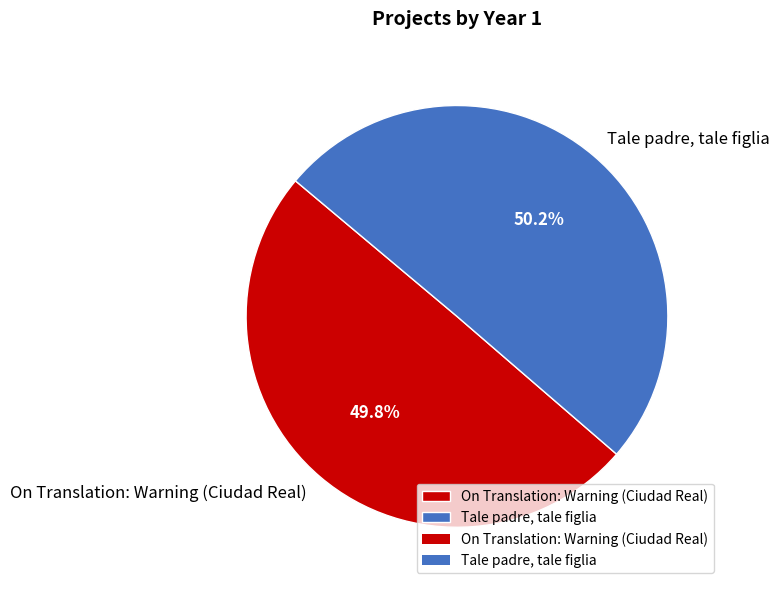

Does any single category account for the majority?

Yes